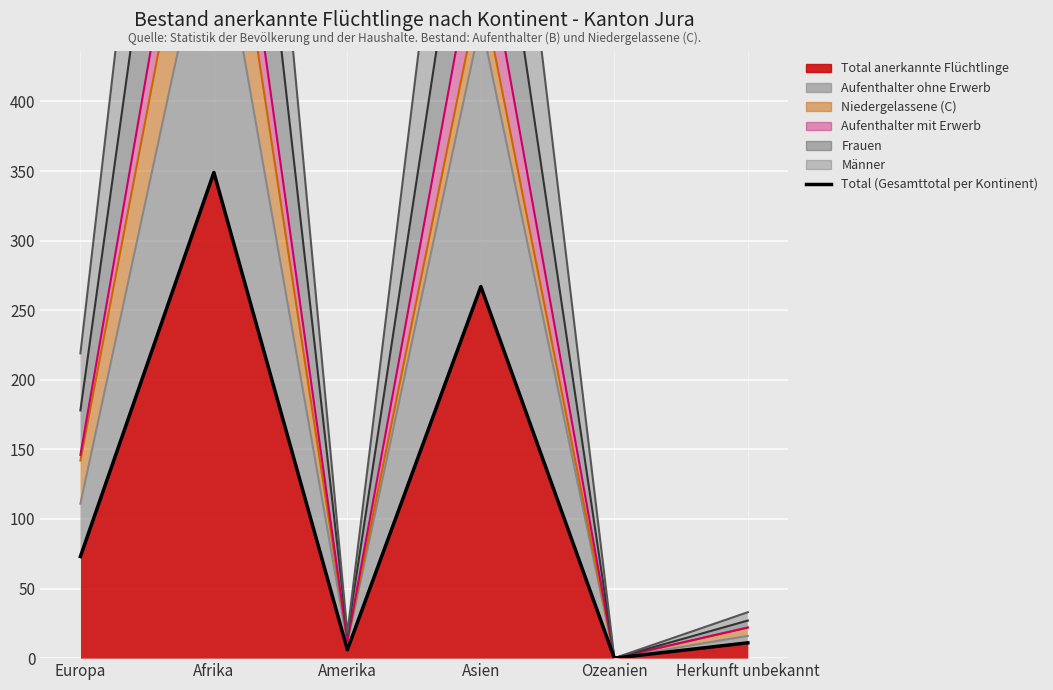

What is the difference between the maximum and minimum values?

349